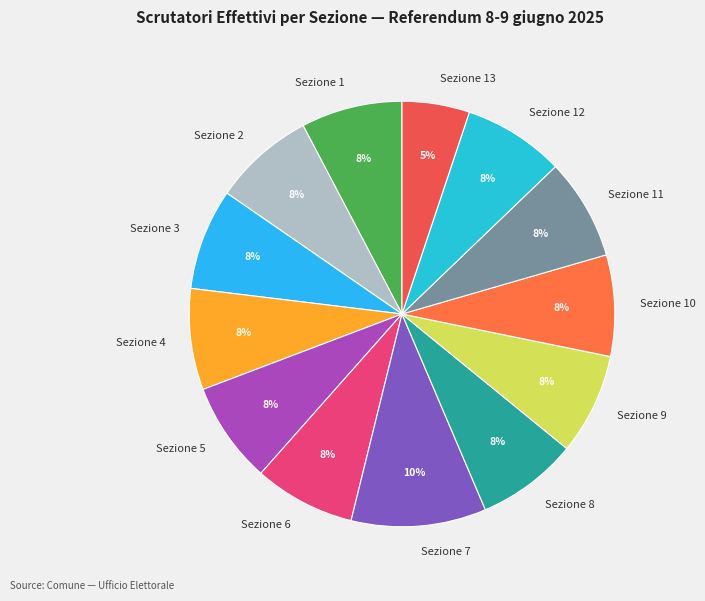

To the nearest percent, what is the average slice percentage?

8%